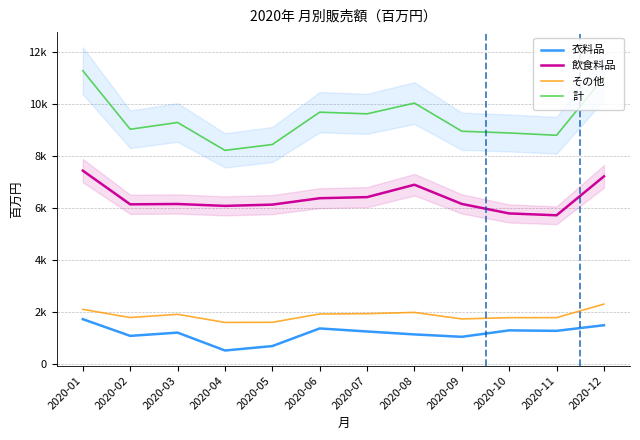

Is the value of 飲食料品 at 2020-05 greater than the value of 計 at 2020-08?

No